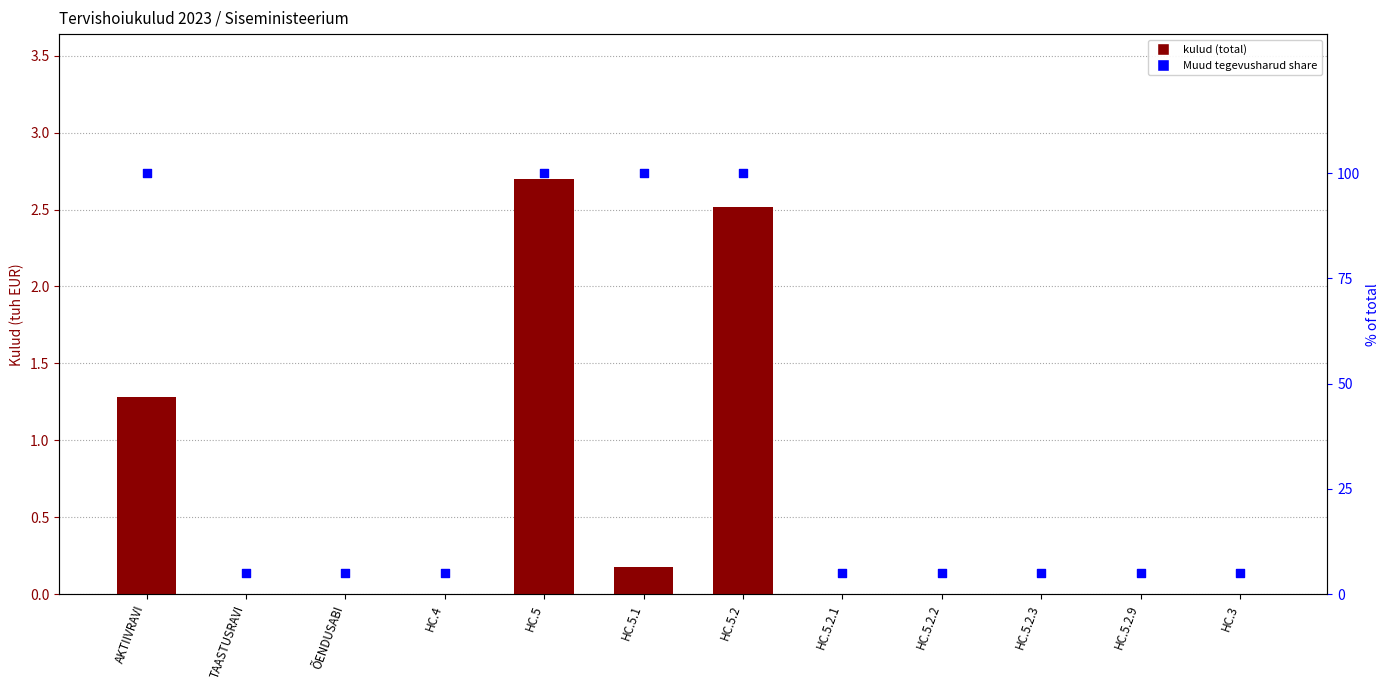

At which category is the sum across all series the highest?

HC.5